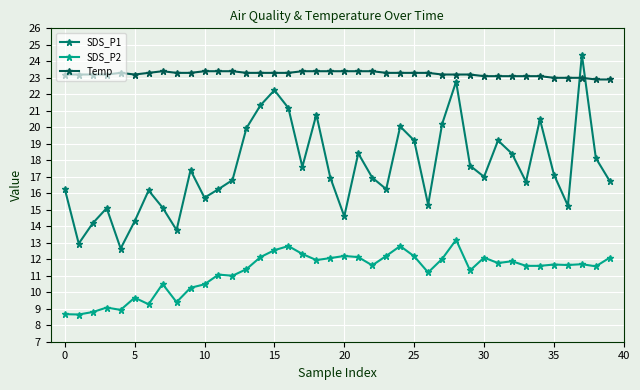

List the series in order of their overall mean, highest first.

Temp, SDS_P1, SDS_P2